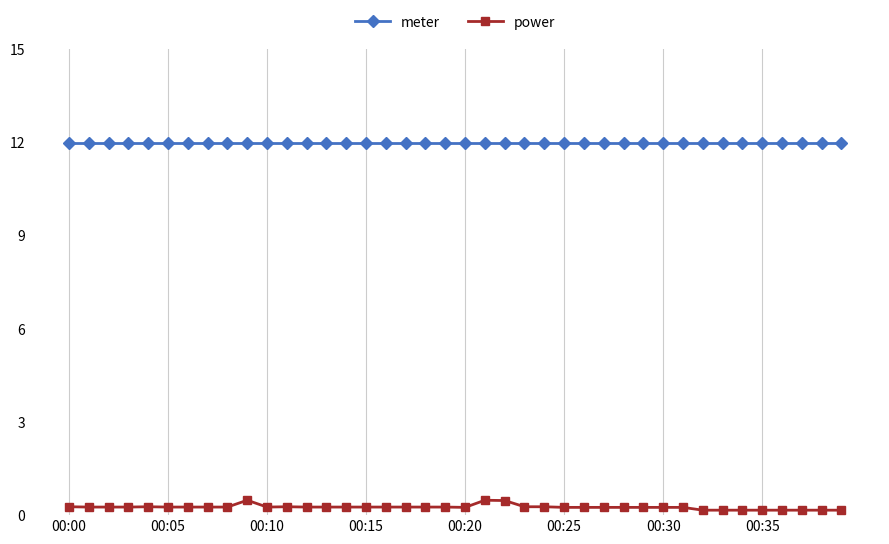

True or false: power and meter cross at least once.

False